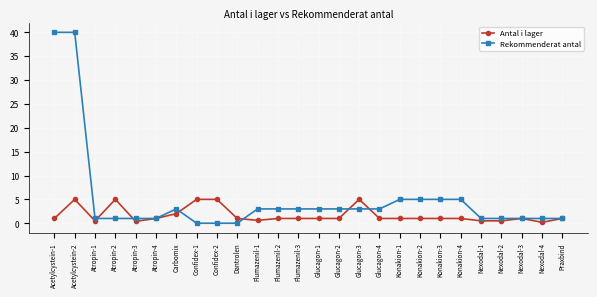

What is the label of the 21st point from the right?

Atropin-4